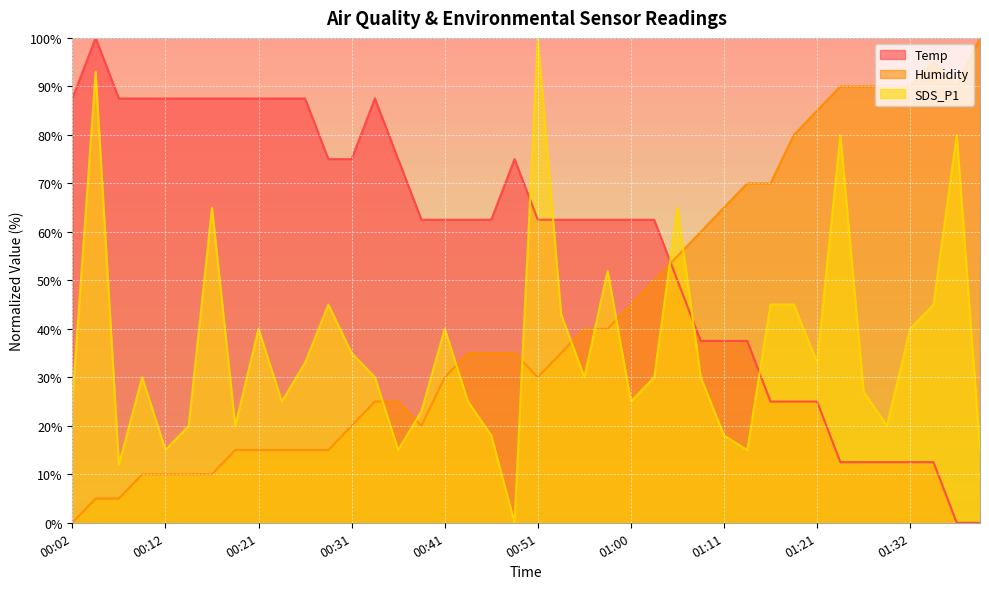

Count the number of data series in this chart.

3